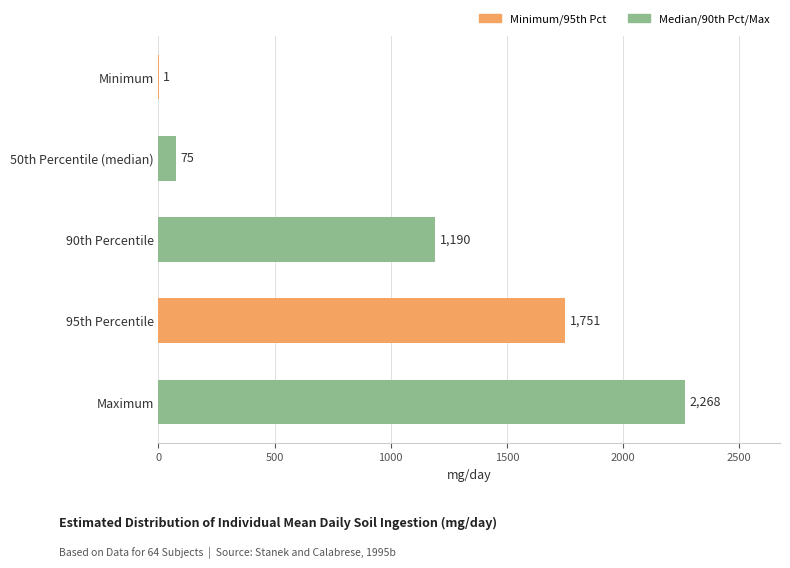

Which category has the highest value across all series?

Maximum